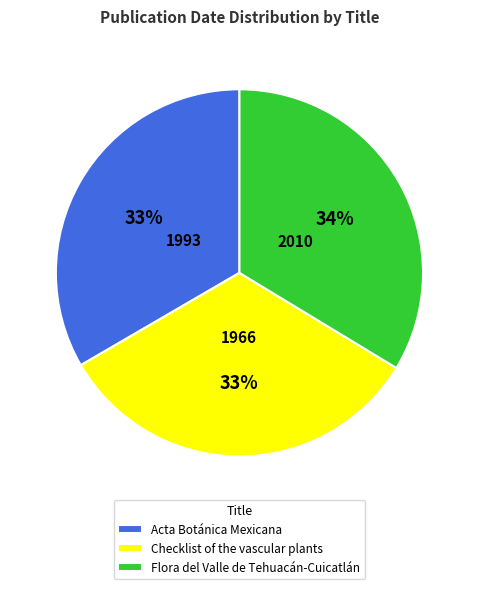

Count the number of slices in the pie.

3